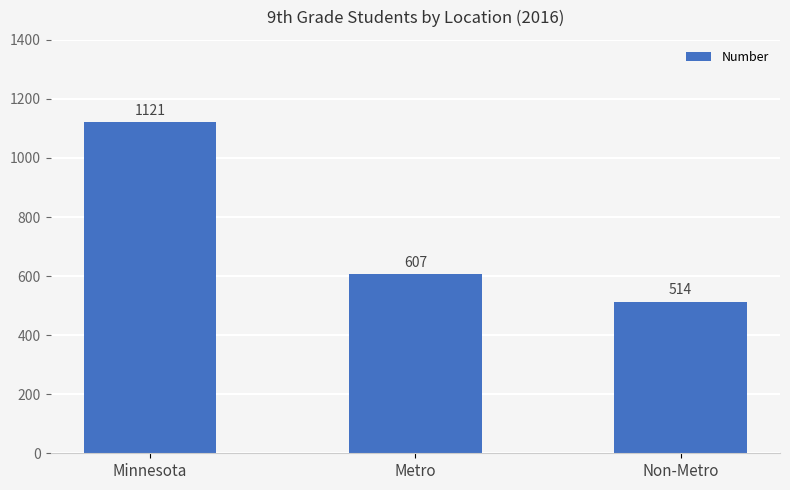

Is it true that the value at Non-Metro is 911?

False